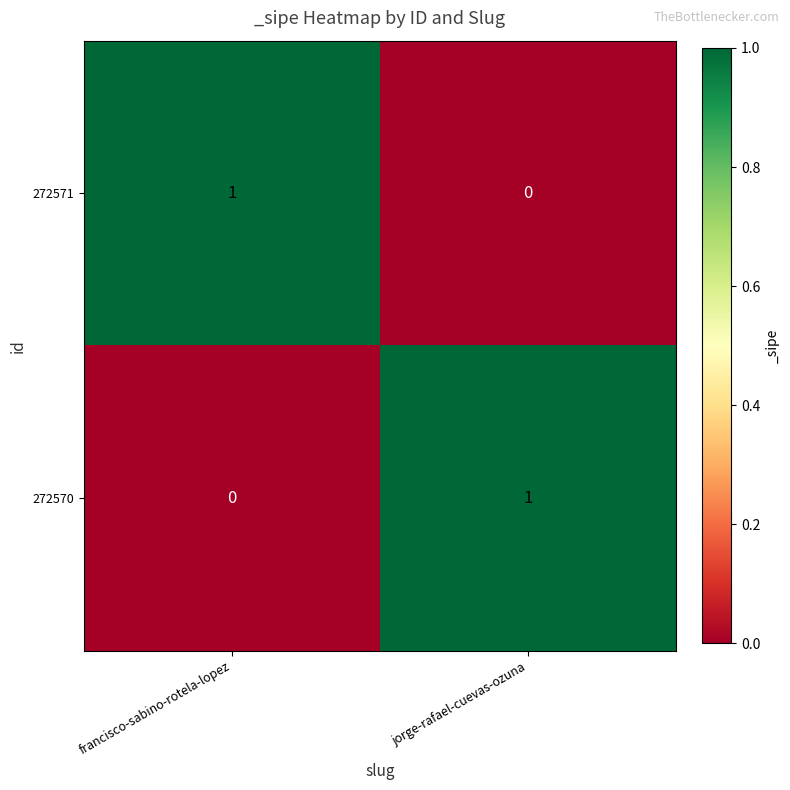

Is the value of 272570 at jorge-rafael-cuevas-ozuna greater than the value of 272571 at jorge-rafael-cuevas-ozuna?

Yes